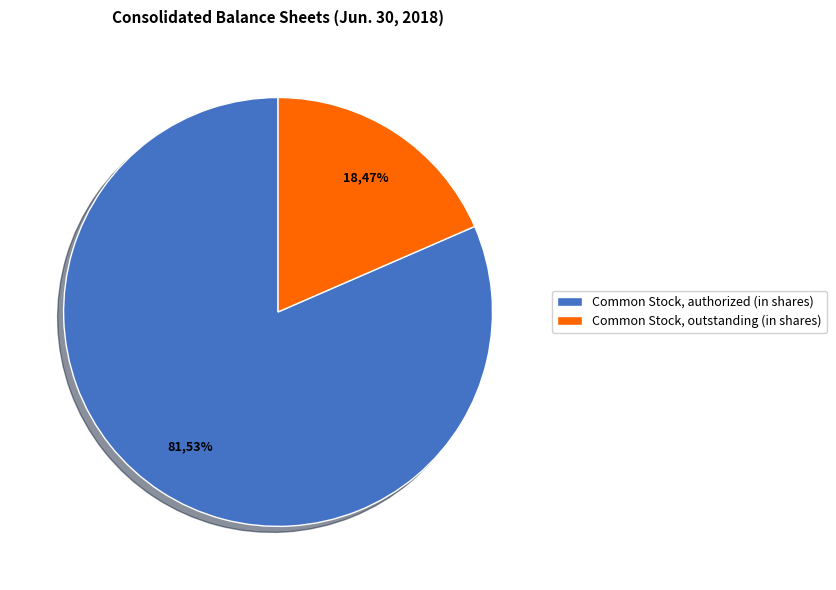

Between Common Stock, authorized (in shares) and Common Stock, par value (usd per share), which is larger?

Common Stock, authorized (in shares)